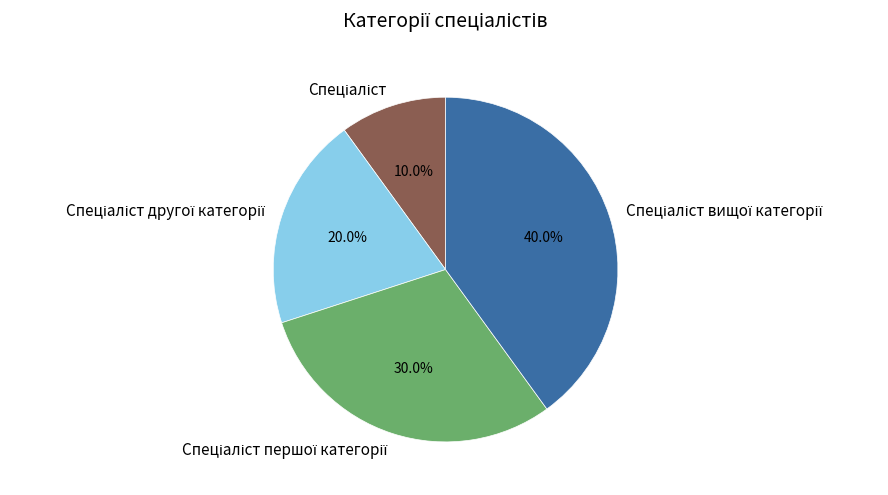

Is there a majority slice in this chart?

No